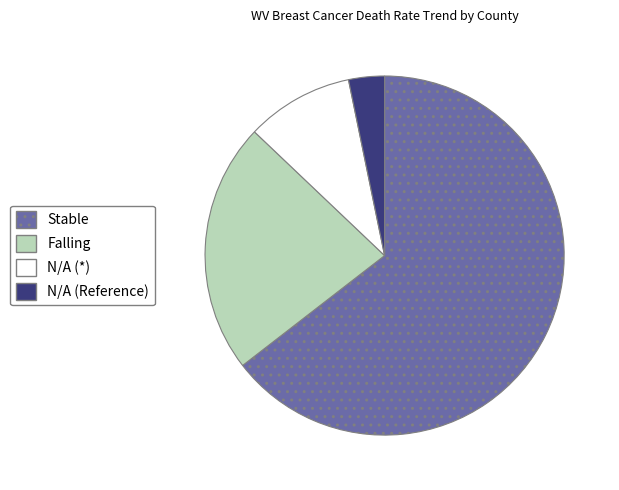

Do Stable and Falling together represent more than half of the pie?

Yes